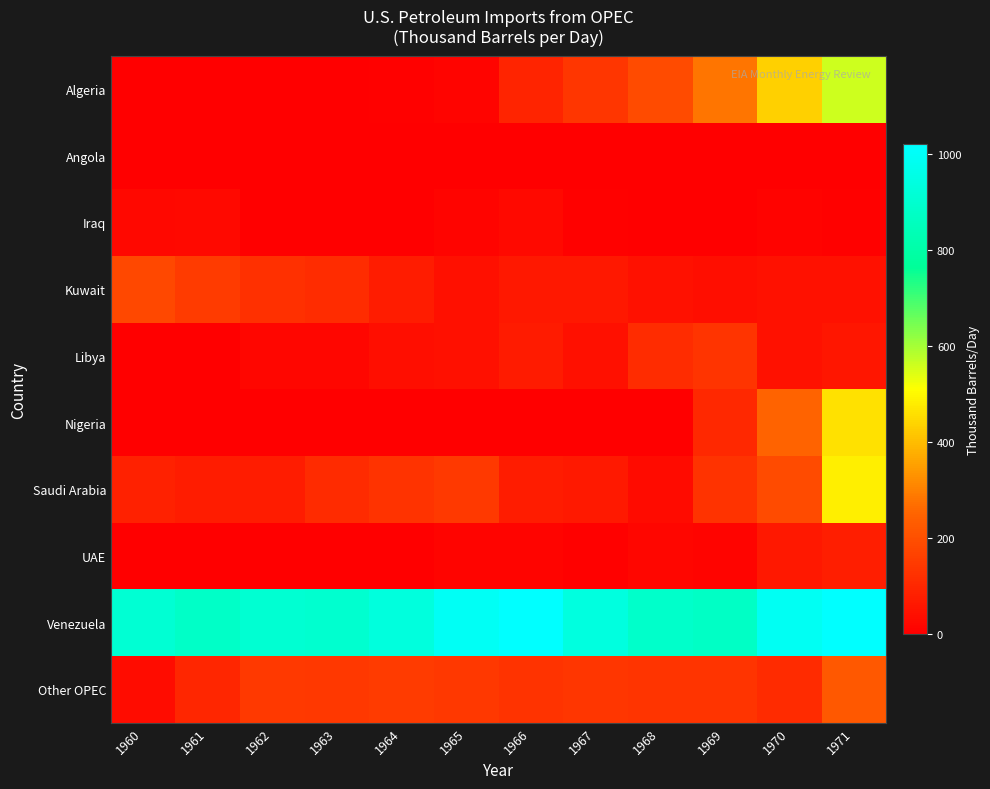

Which series has the largest range (max minus min)?

Algeria